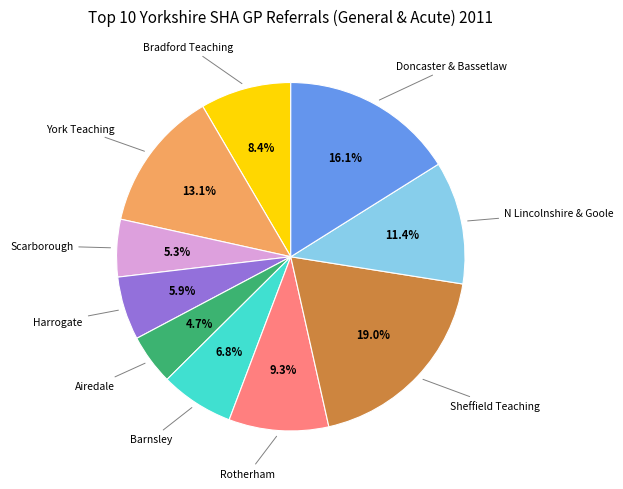

Is there any slice that represents more than half of the pie?

No